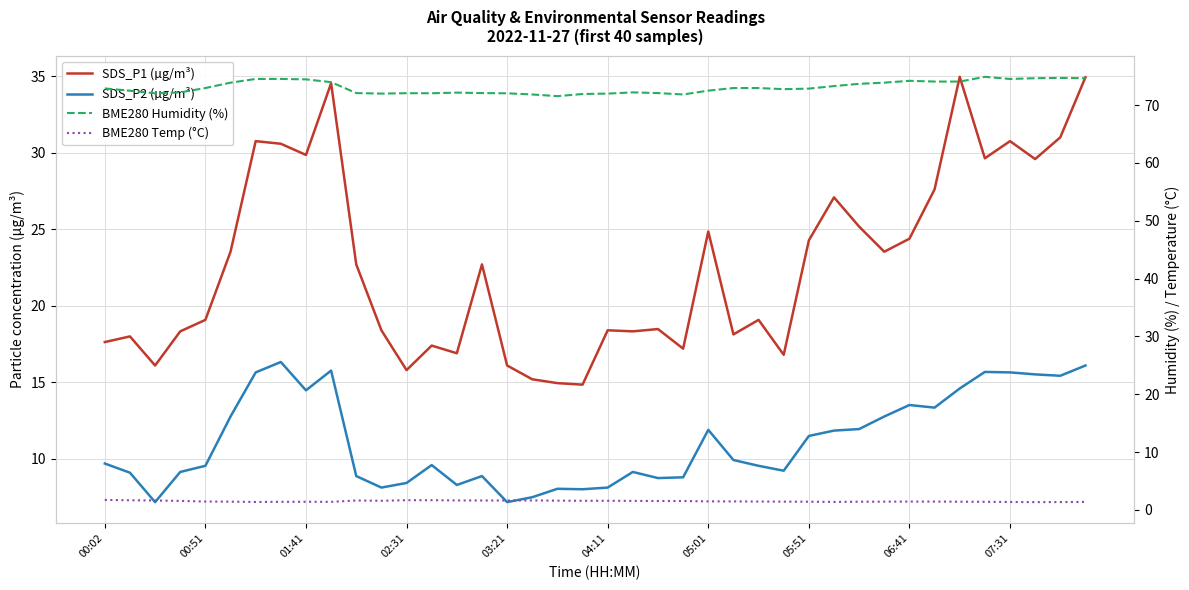

Where does the BME280 Humidity (%) series first go above 72?

00:02